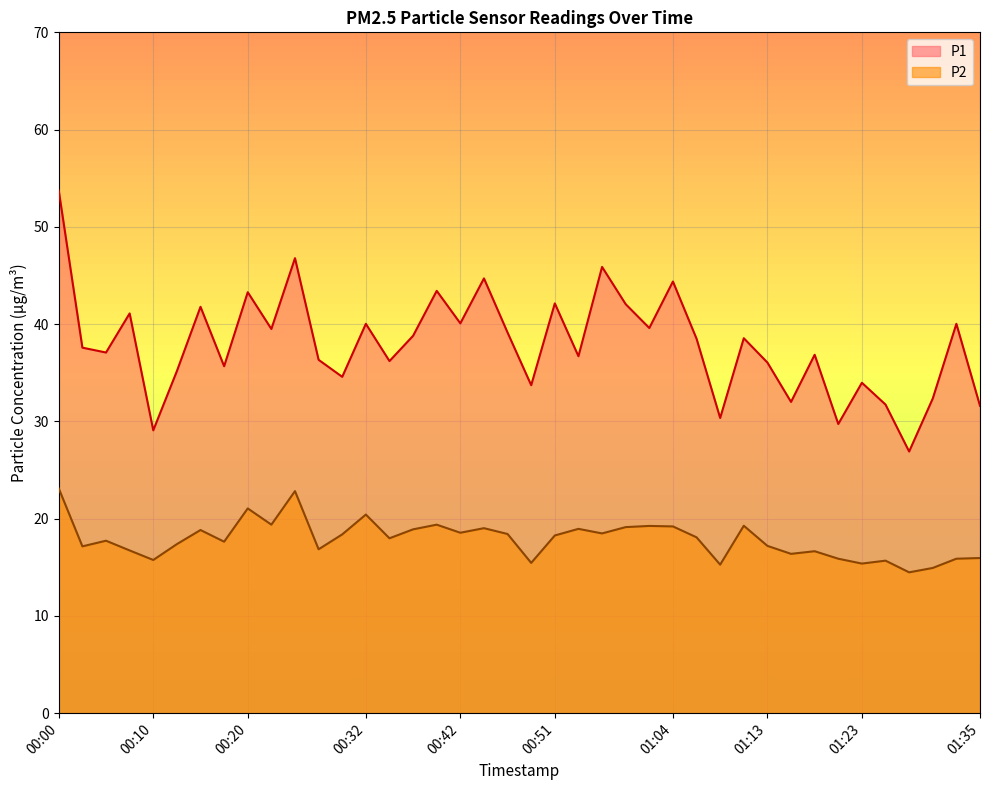

What is the value of the P2 point at the 30th from the left?

19.3